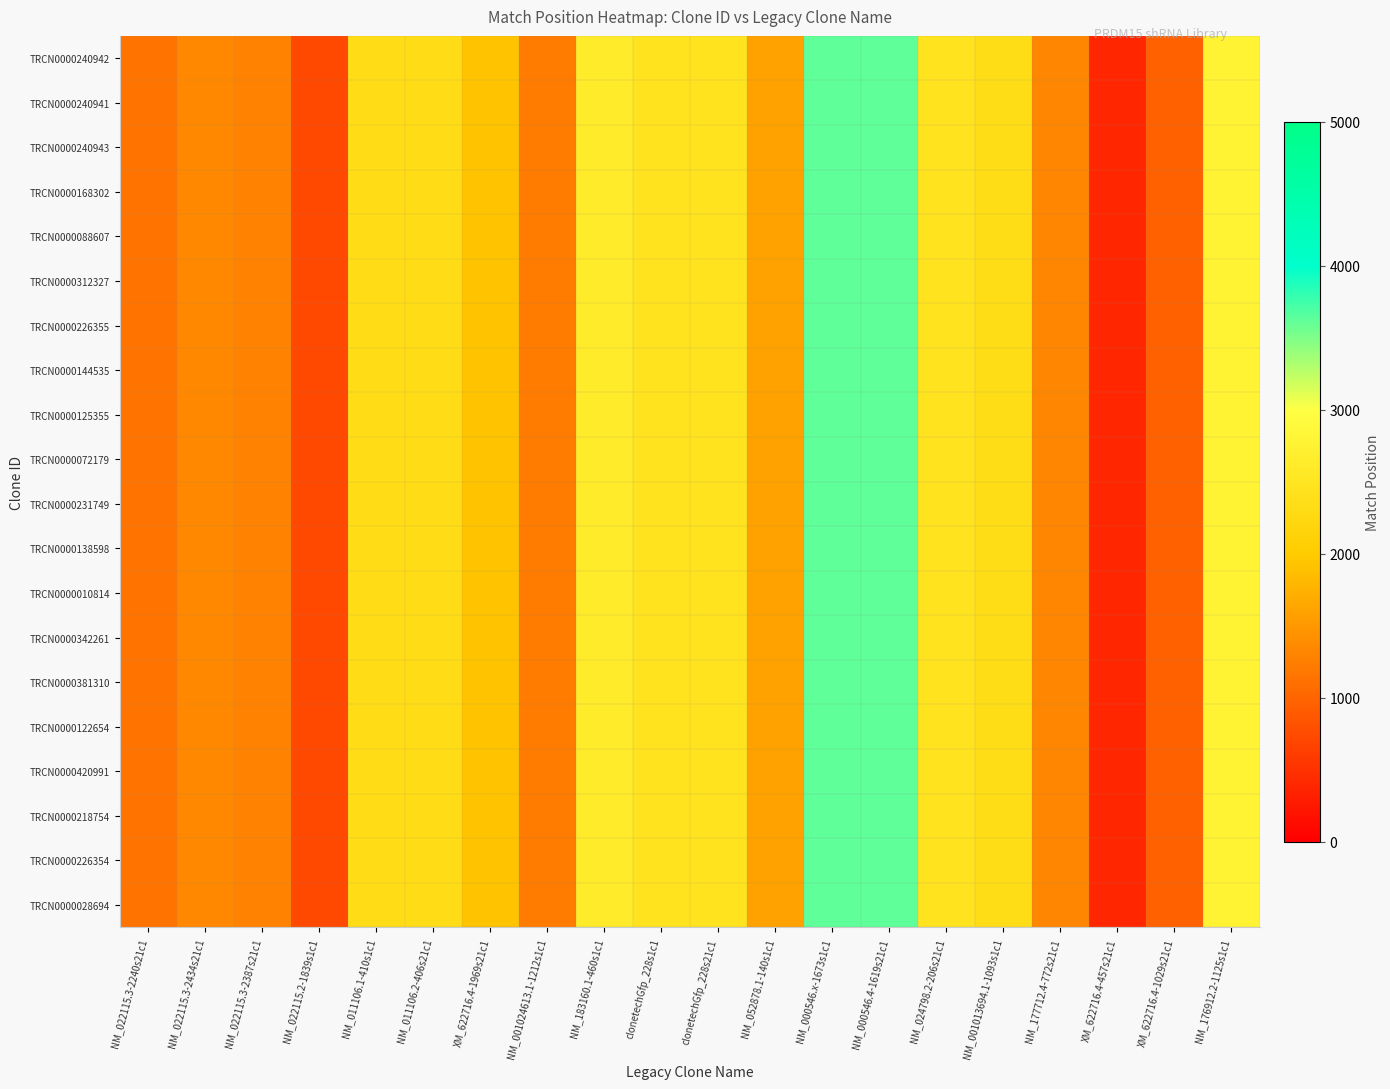

Count the number of categories in the chart.

20